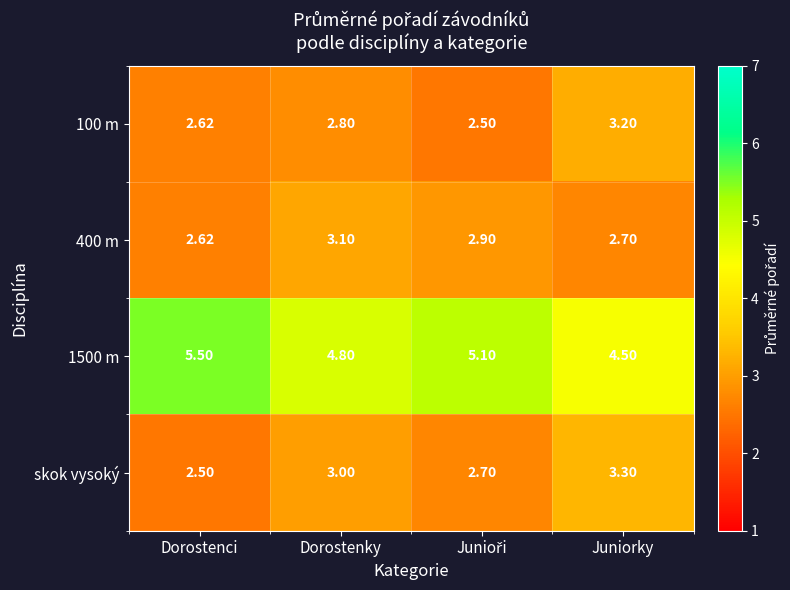

Between Dorostenci and Dorostenky, which series saw the biggest shift?

1500 m